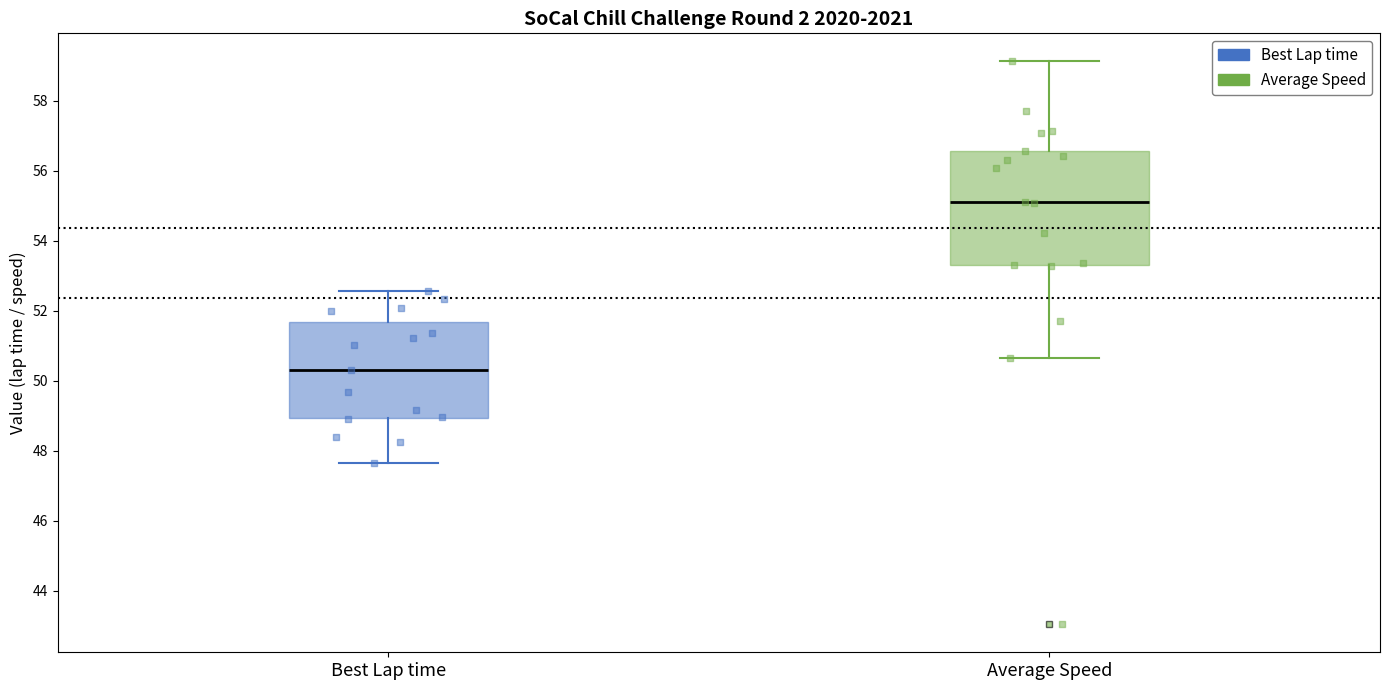

Which box is the tallest, from its lower edge to its upper edge?

Average Speed